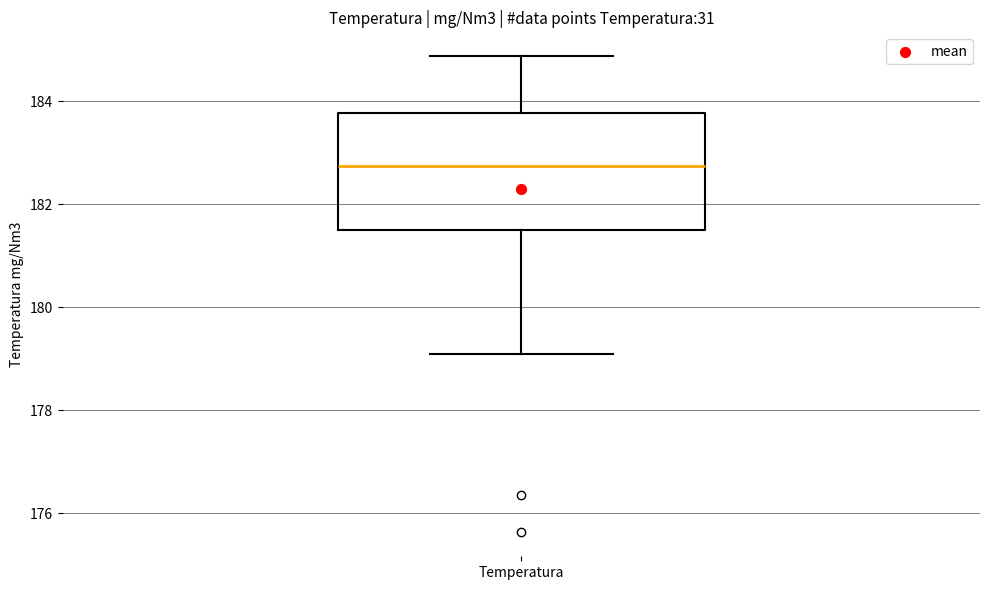

Read this box plot against the y-axis: the position of the median line, the range covered by the box, and the ends of both whiskers. The values are not printed on the chart, so give them approximately, as read against the axis.

median 182.8, box 181.6 to 183.8, whiskers 179.0 to 184.8